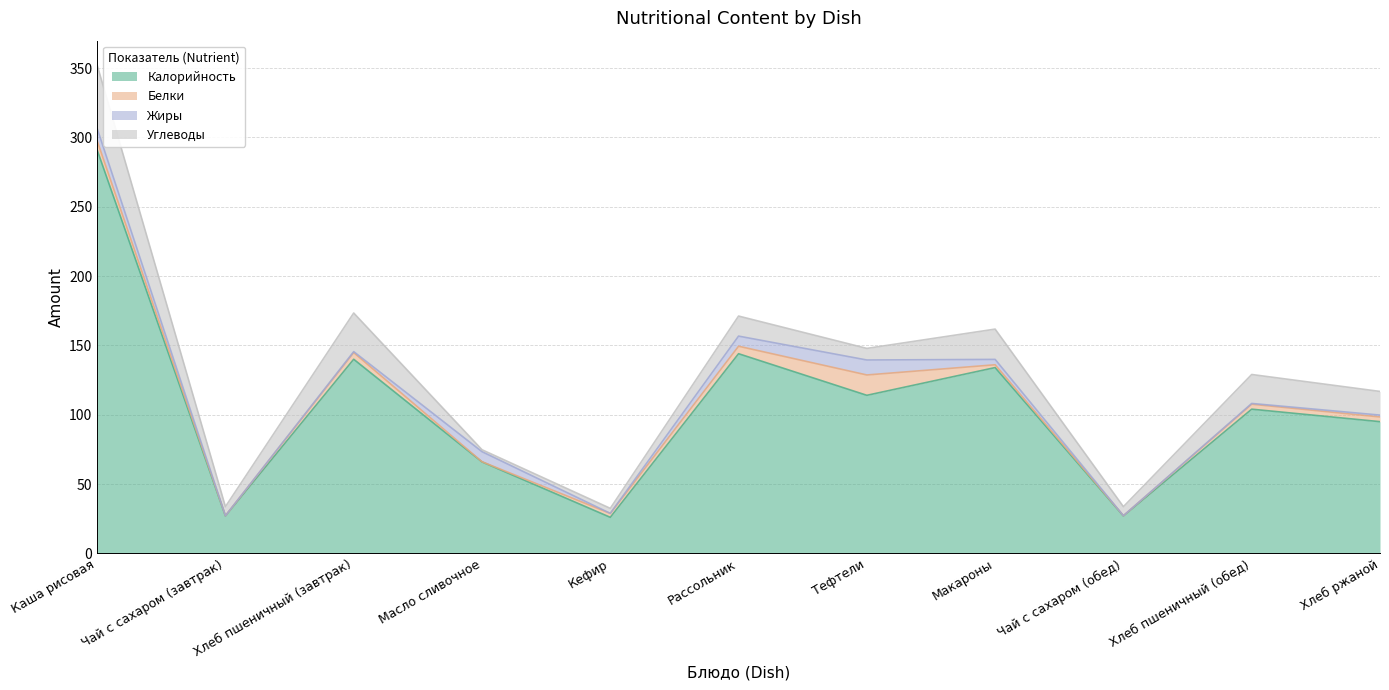

At which category is the sum across all series the highest?

Каша рисовая